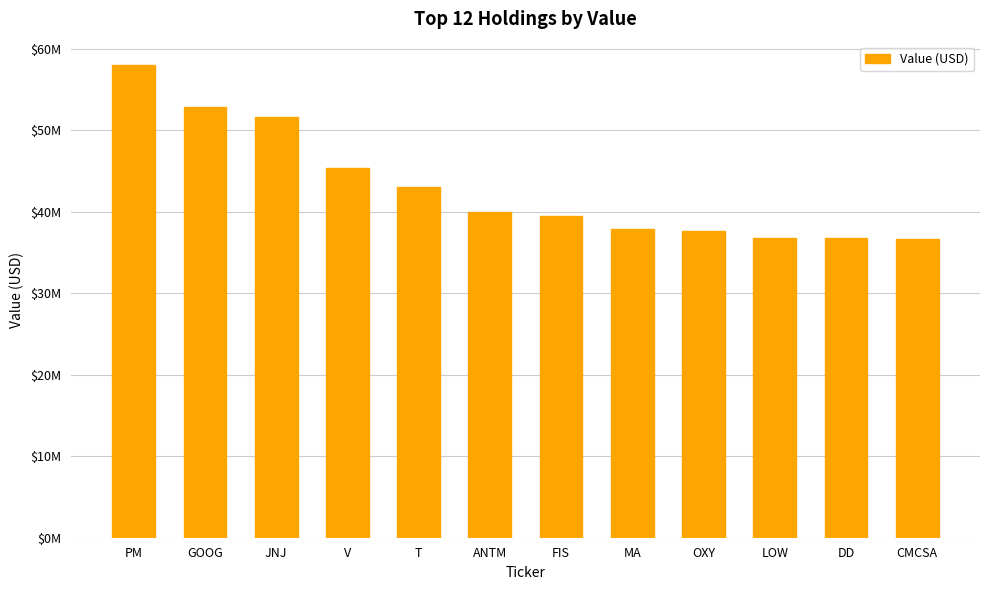

Does the chart contain any negative values?

No